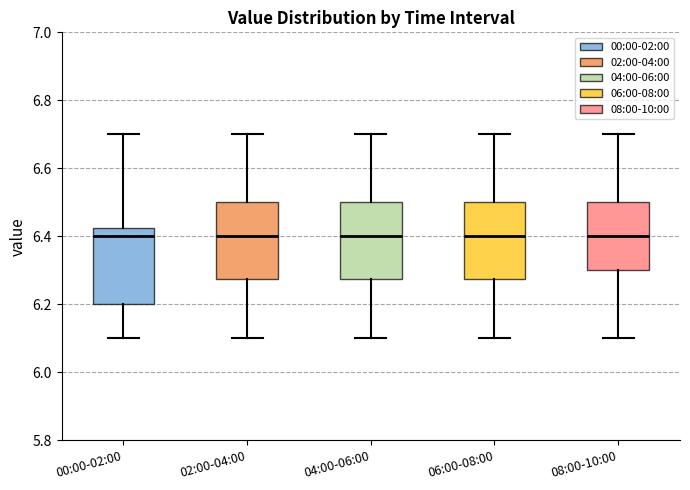

Reading left to right, transcribe this box plot: for each box, give where its median line is, the range the box spans, and where its two whiskers end, as read against the y-axis. The values are not printed on the chart, so give them approximately, as read against the axis.

00:00-02:00: median 6.40, box 6.20 to 6.42, whiskers 6.10 to 6.70
02:00-04:00: median 6.40, box 6.28 to 6.50, whiskers 6.10 to 6.70
04:00-06:00: median 6.40, box 6.28 to 6.50, whiskers 6.10 to 6.70
06:00-08:00: median 6.40, box 6.28 to 6.50, whiskers 6.10 to 6.70
08:00-10:00: median 6.40, box 6.30 to 6.50, whiskers 6.10 to 6.70